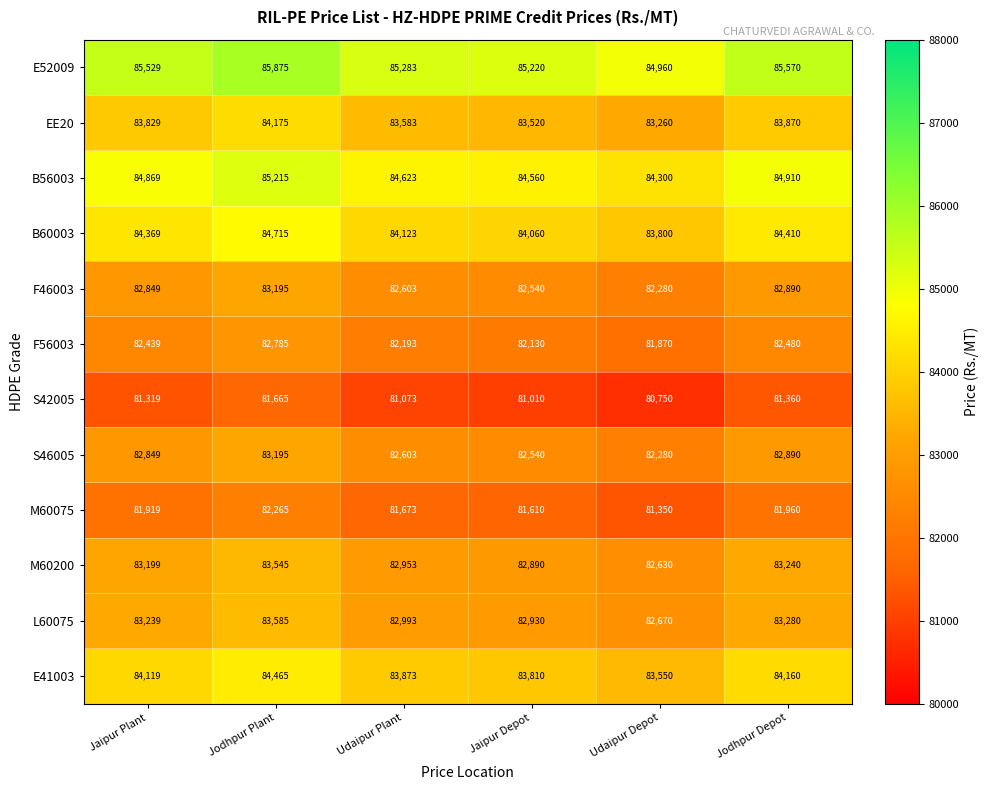

Is it true that E41003 equals 128913 at Udaipur Plant?

False